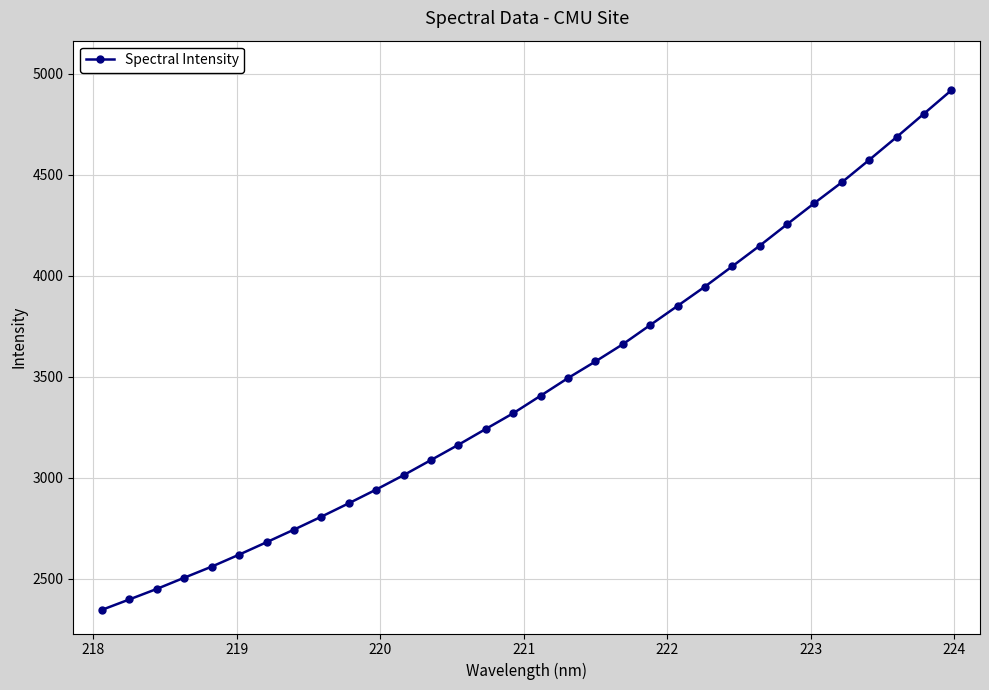

How many lines are shown in the chart?

1